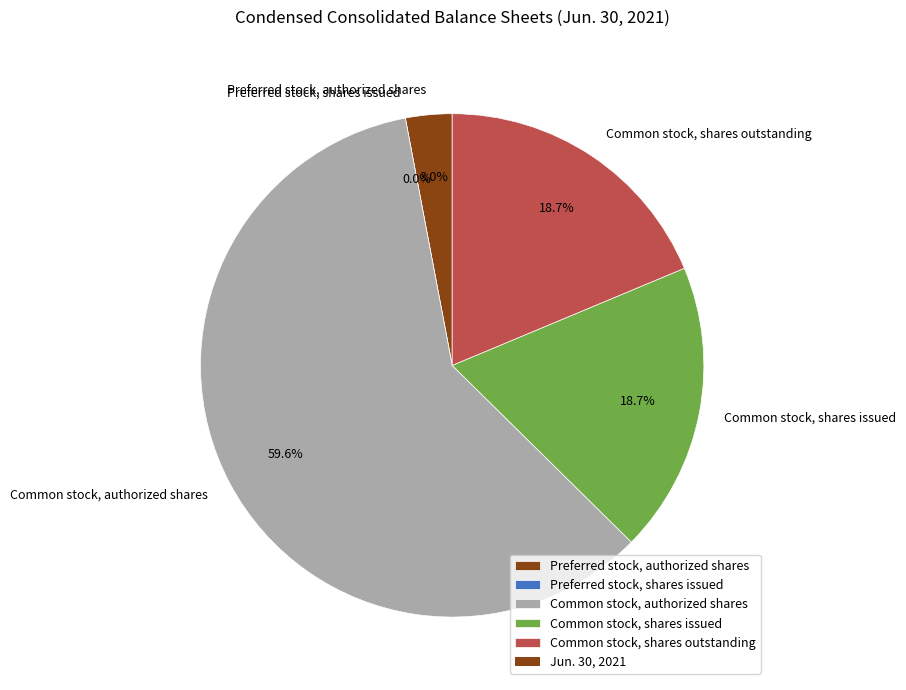

Which category has the biggest portion of the pie?

Common stock, authorized shares